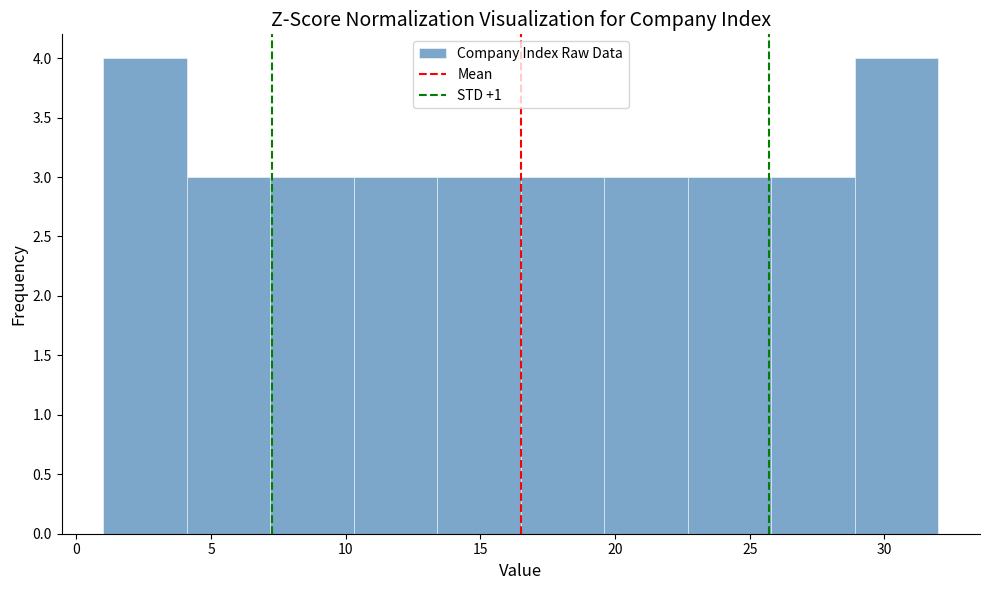

Reading left to right, transcribe this chart: for each bar, give the range it covers on the x-axis and its height. Neither the bar edges nor the heights are printed on the chart, so give them approximately, as read against the axes.

1.0 to 4.1: 4
4.1 to 7.2: 3
7.2 to 10.3: 3
10.3 to 13.4: 3
13.4 to 16.5: 3
16.5 to 19.6: 3
19.6 to 22.7: 3
22.7 to 25.8: 3
25.8 to 28.9: 3
28.9 to 32.0: 4